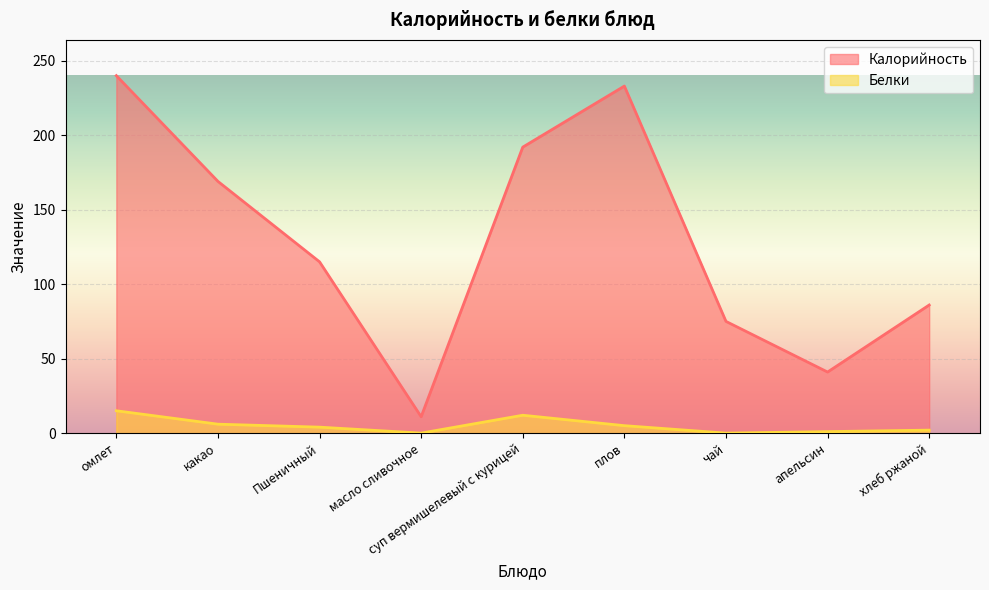

Where is Белки nearest to the value 7?

какао